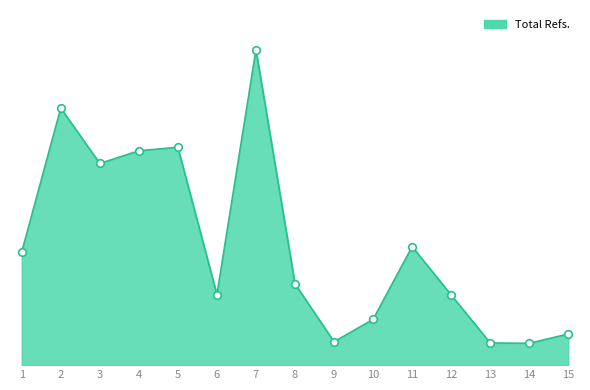

Is this an area chart (filled region under the line)?

Yes